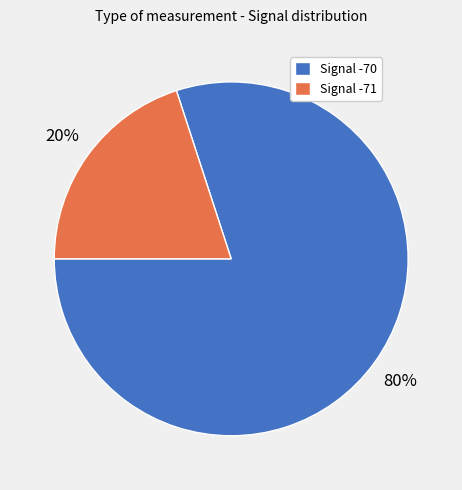

Rank the categories by value from lowest to highest.

Signal -71, Signal -70